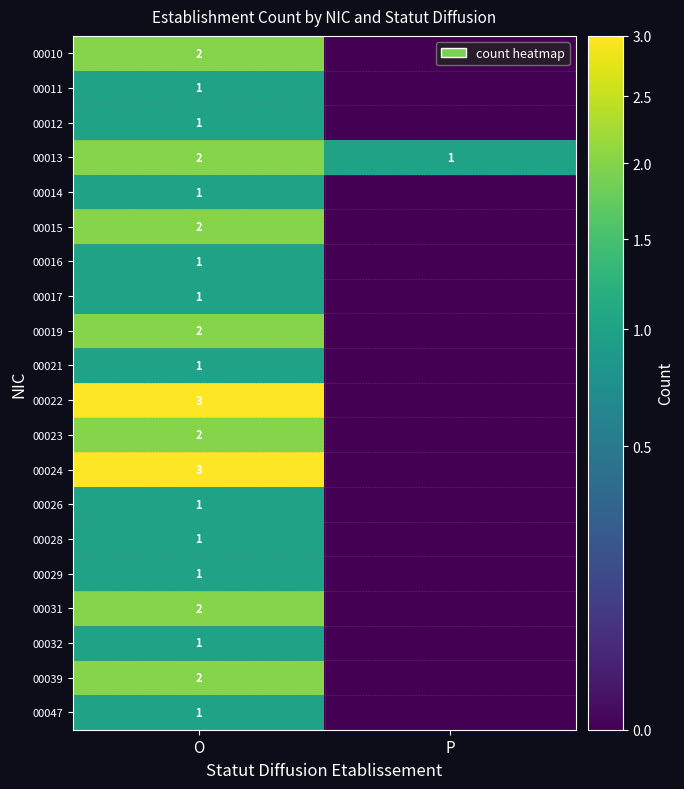

What is the total value across all series at O?

31